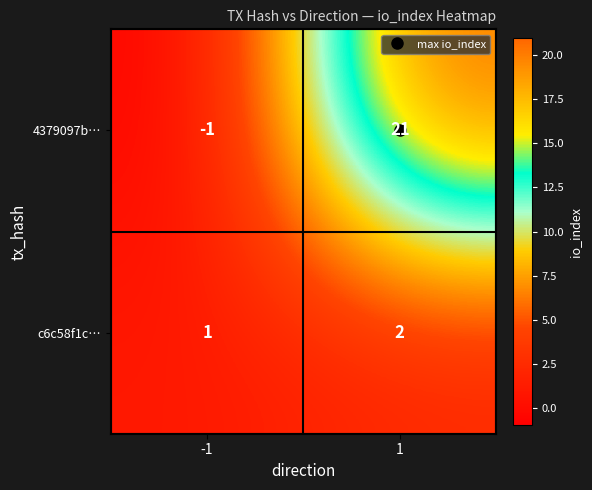

How many data points in c6c58f1c… are less than 2?

1